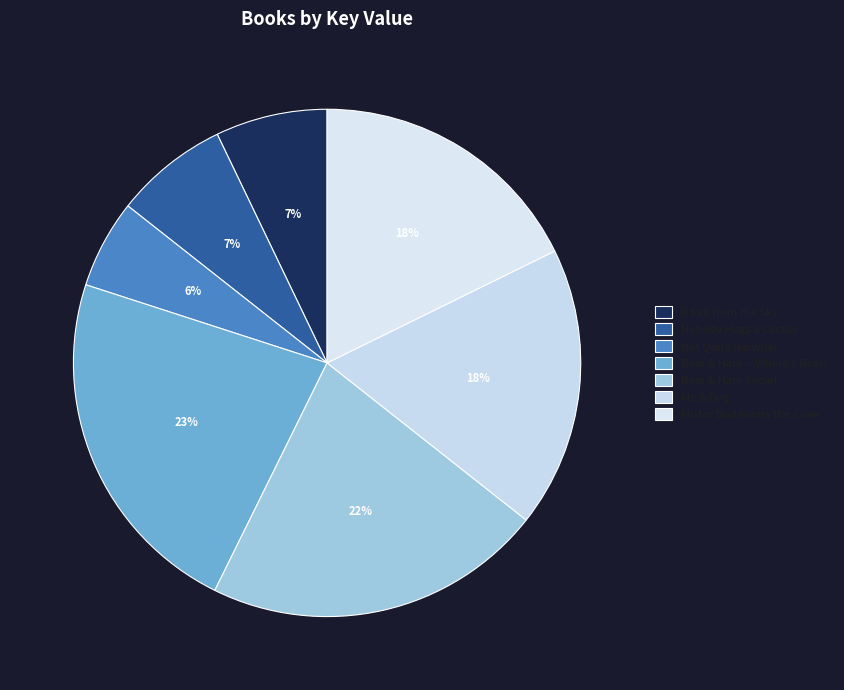

Is there a majority slice in this chart?

No